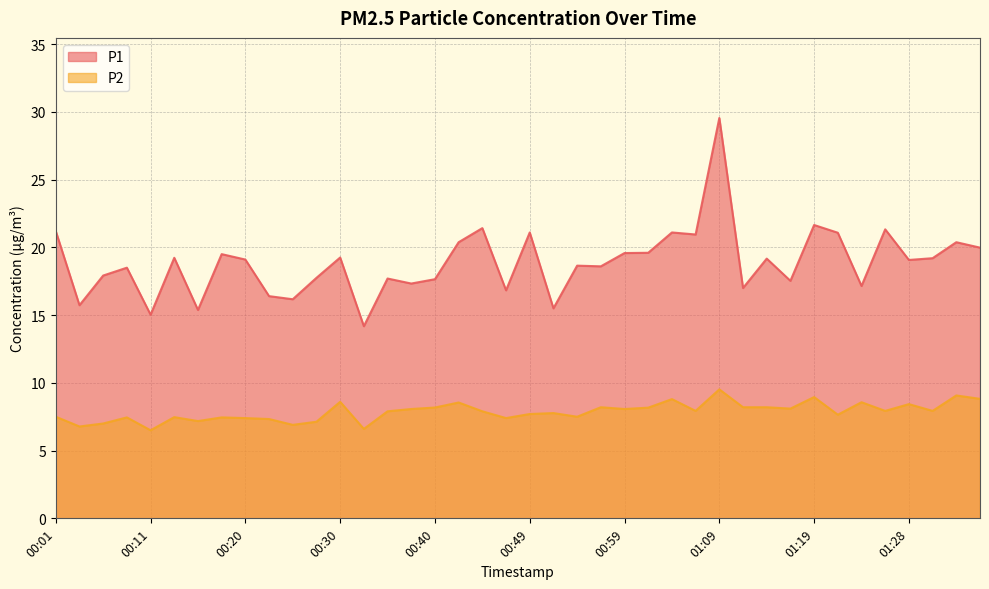

What is the sum of all P1 values?

754.8